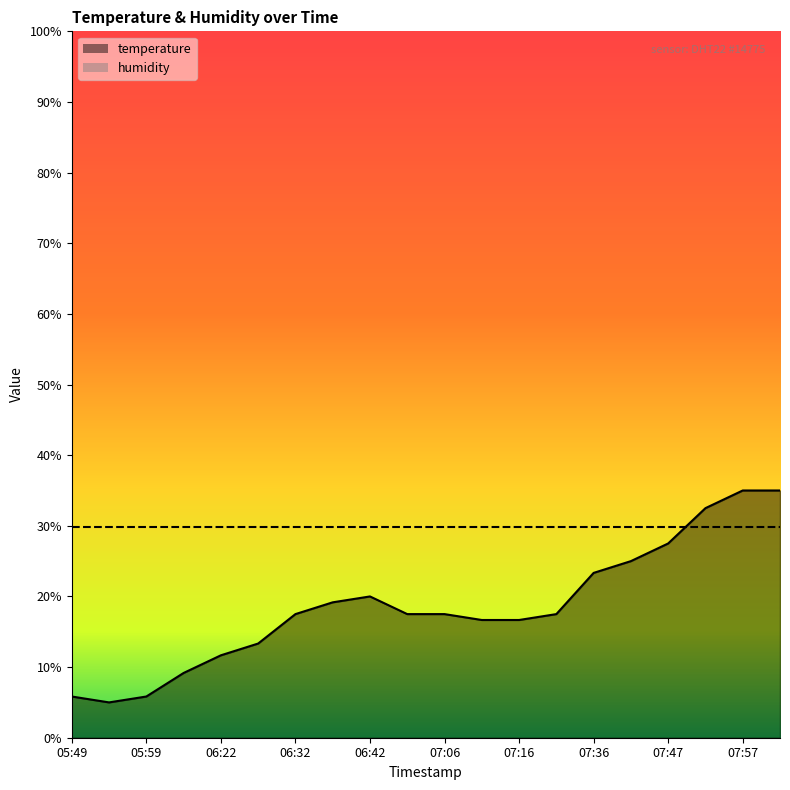

Reading right to left, list all the values displayed in this chart.

35.0	35.0	32.5	27.5	25.0	23.3	17.5	16.7	16.7	17.5	17.5	20.0	19.2	17.5	13.3	11.7	9.2	5.8	5.0	5.8